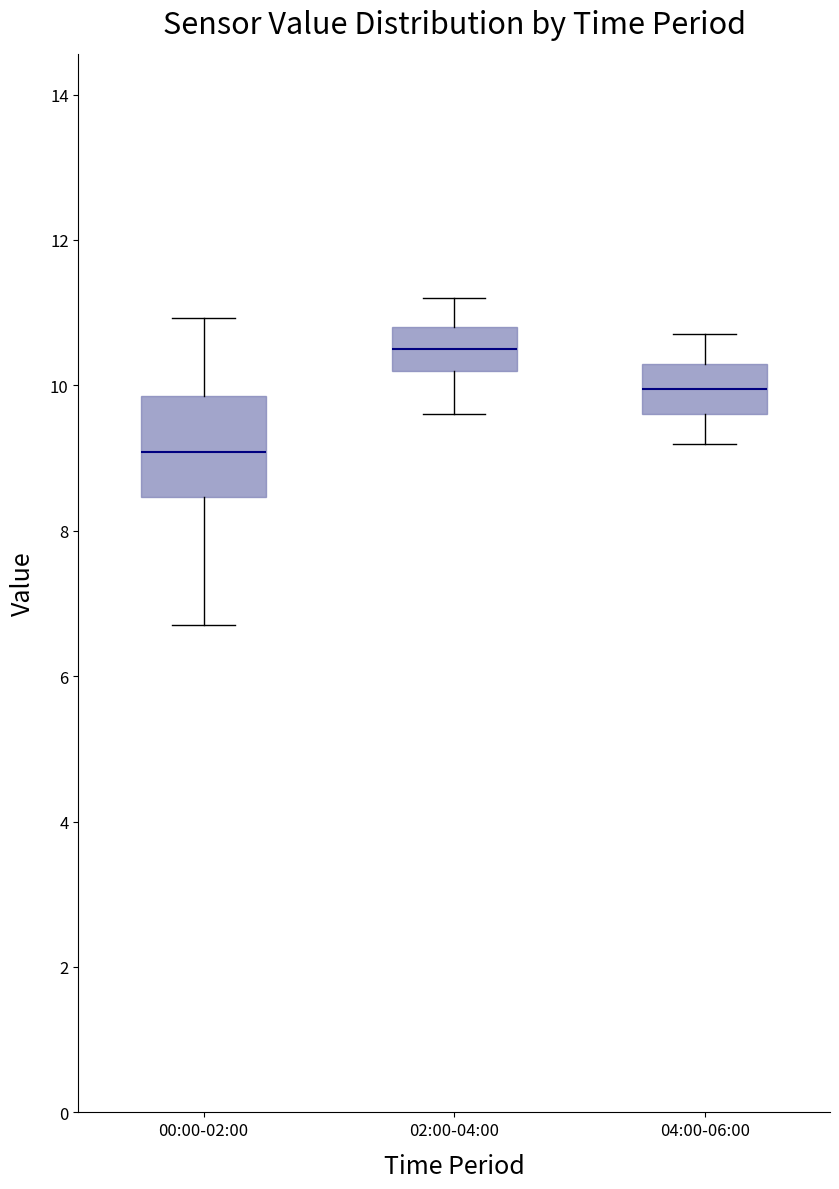

Reading left to right, transcribe this box plot: for each box, give where its median line is, the range the box spans, and where its two whiskers end, as read against the y-axis. The values are not printed on the chart, so give them approximately, as read against the axis.

00:00-02:00: median 9.0, box 8.4 to 9.8, whiskers 6.8 to 11.0
02:00-04:00: median 10.6, box 10.2 to 10.8, whiskers 9.6 to 11.2
04:00-06:00: median 10.0, box 9.6 to 10.4, whiskers 9.2 to 10.8